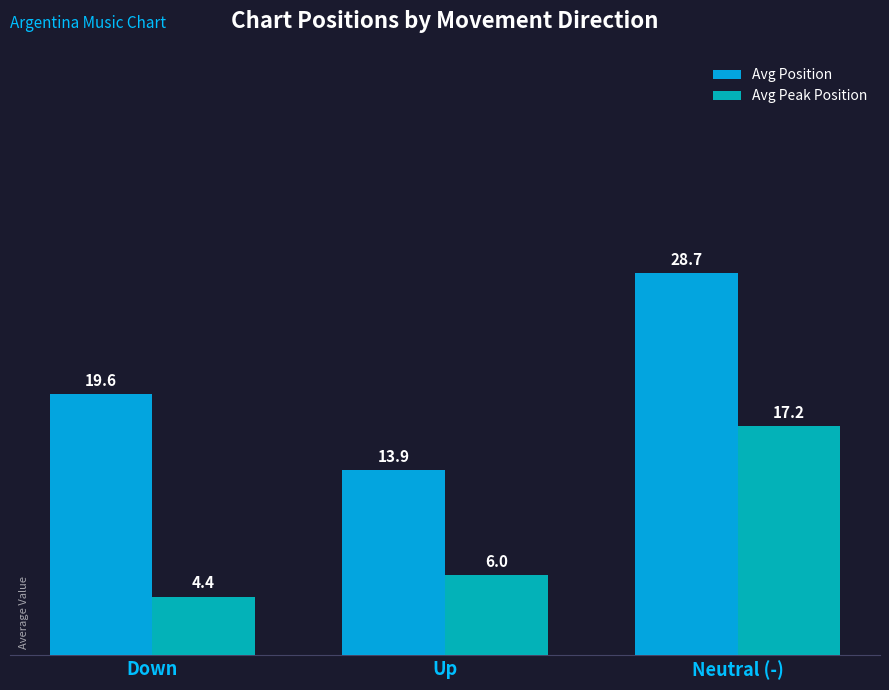

At which category does the chart reach its minimum across all series?

Down